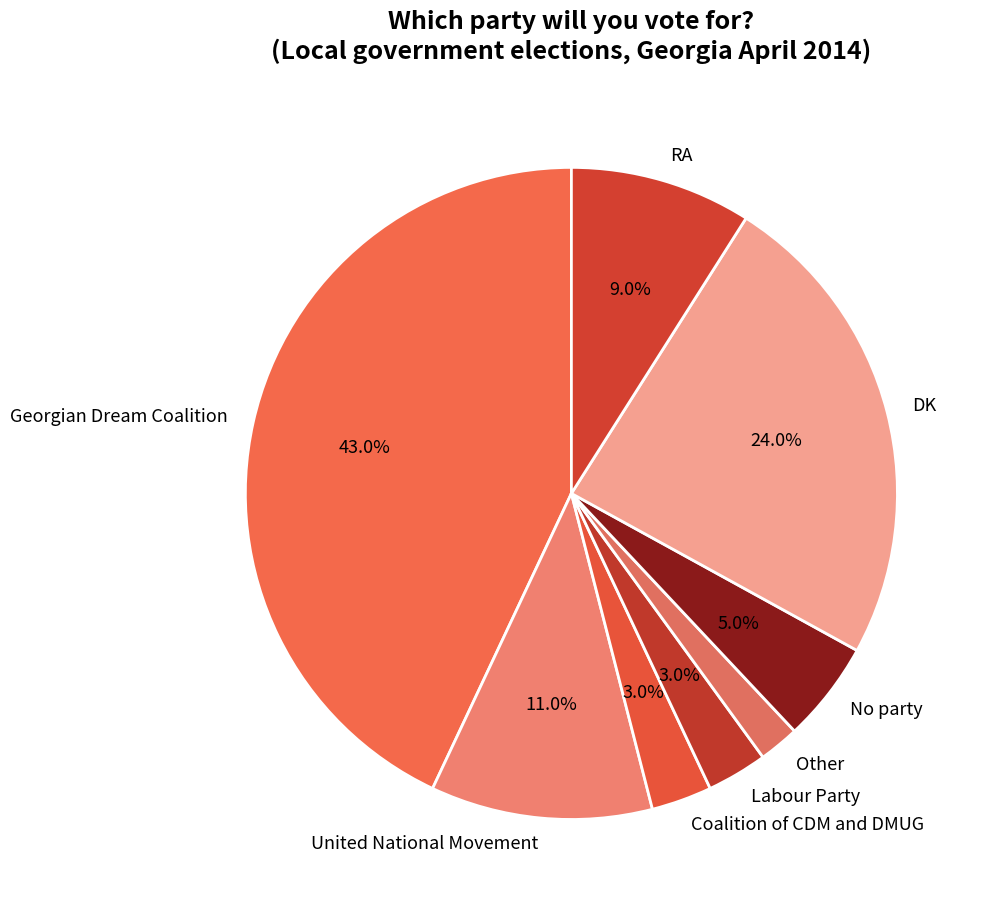

To the nearest percent, what is the combined percentage of Other and United National Movement?

13%